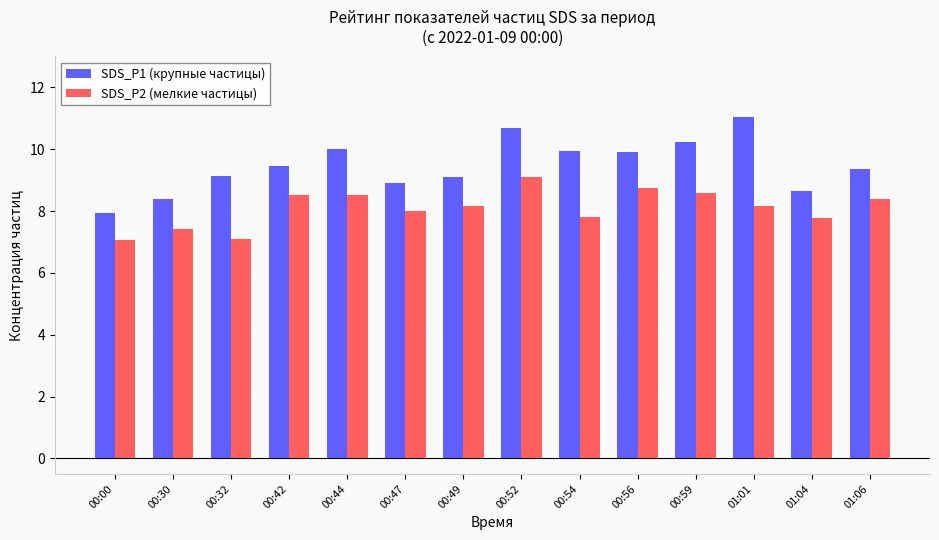

Count the number of data series in this chart.

2